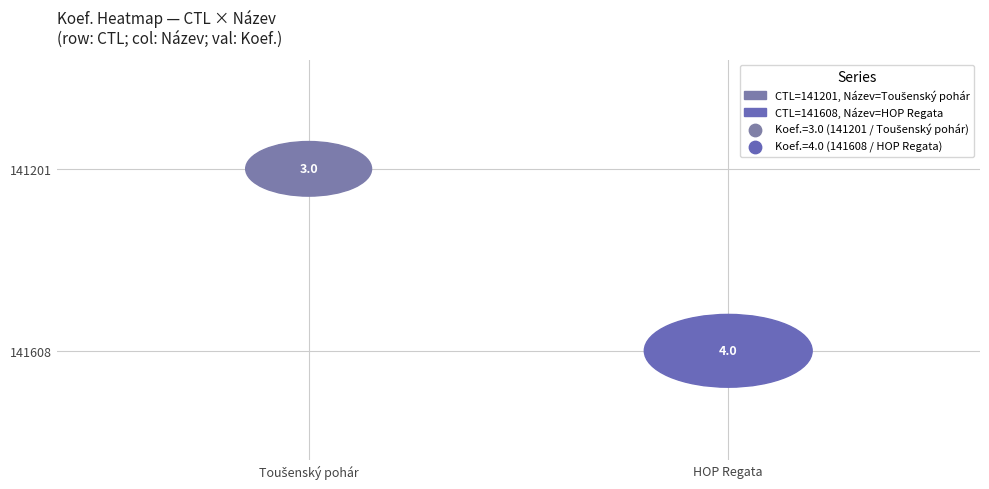

Rank the series by their maximum value, from lowest to highest.

141201, 141608